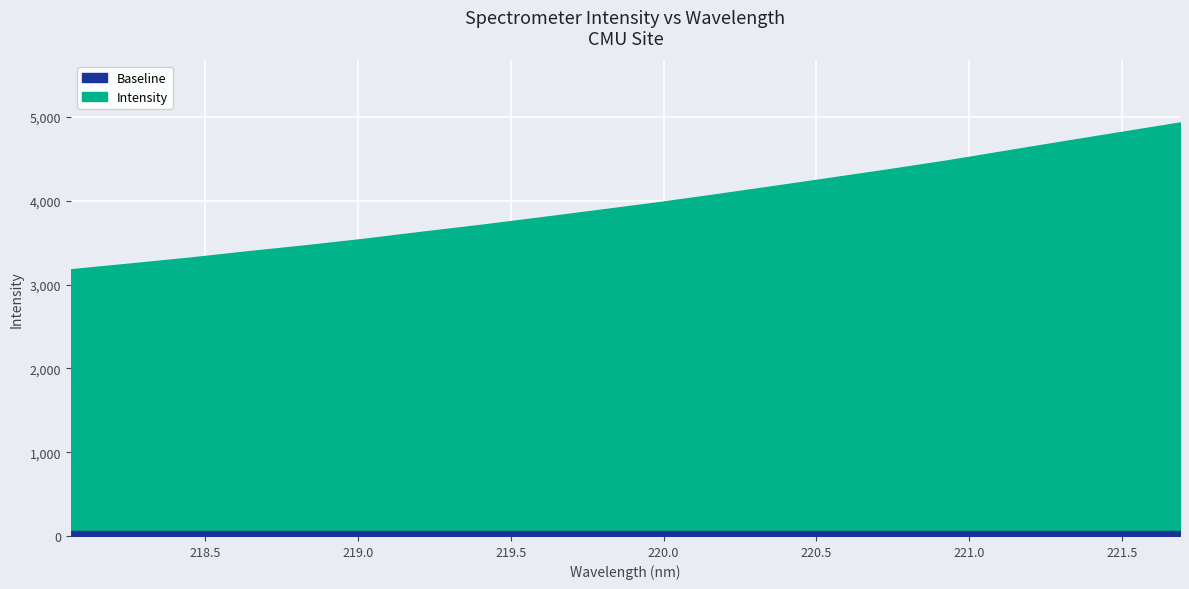

What is the difference between the values at 219.0156 and 218.2508?

294.4